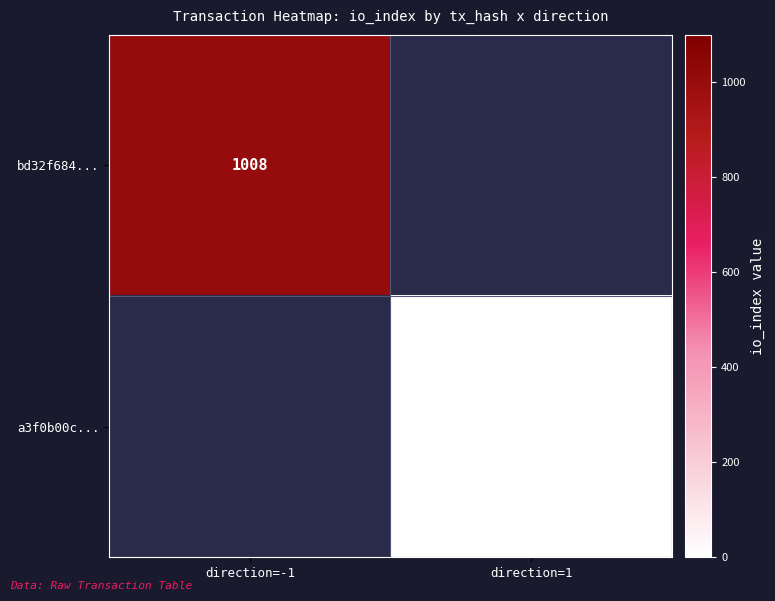

The value of a3f0b00c... at direction=1 is 2. True or false?

True